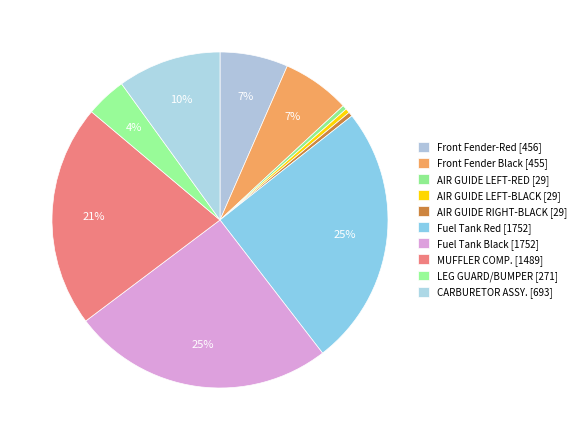

Combined, what portion of the pie is Front Fender-Red and Fuel Tank Black?

31.7%